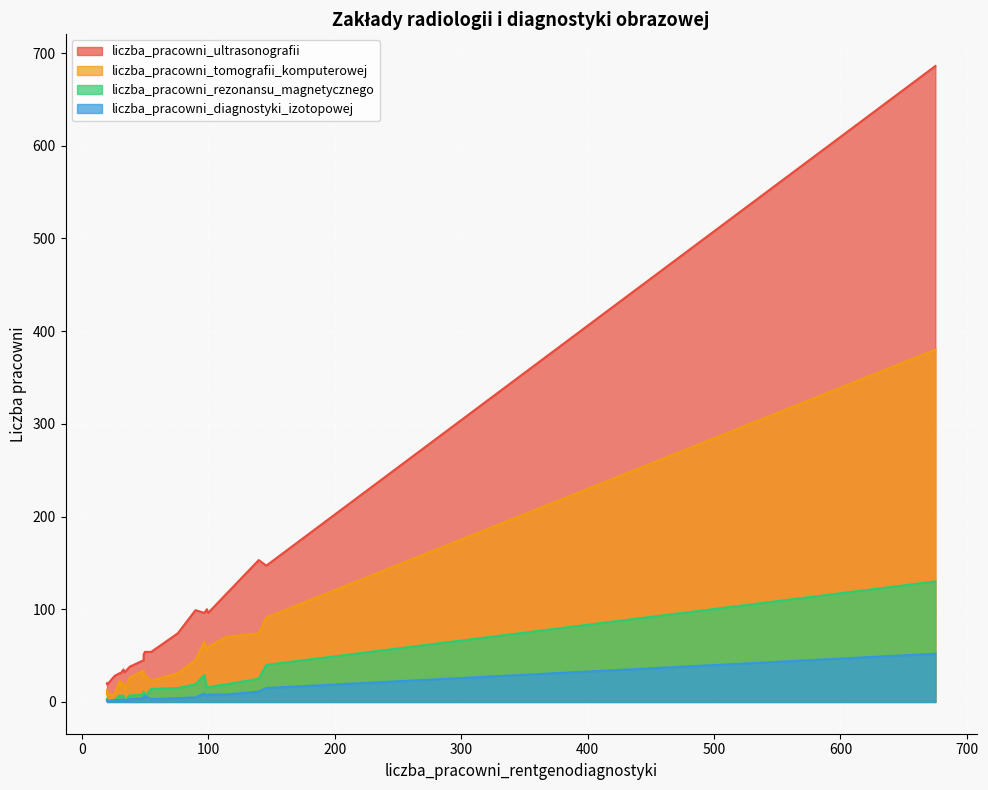

Between 32 and 99, which is larger?

99